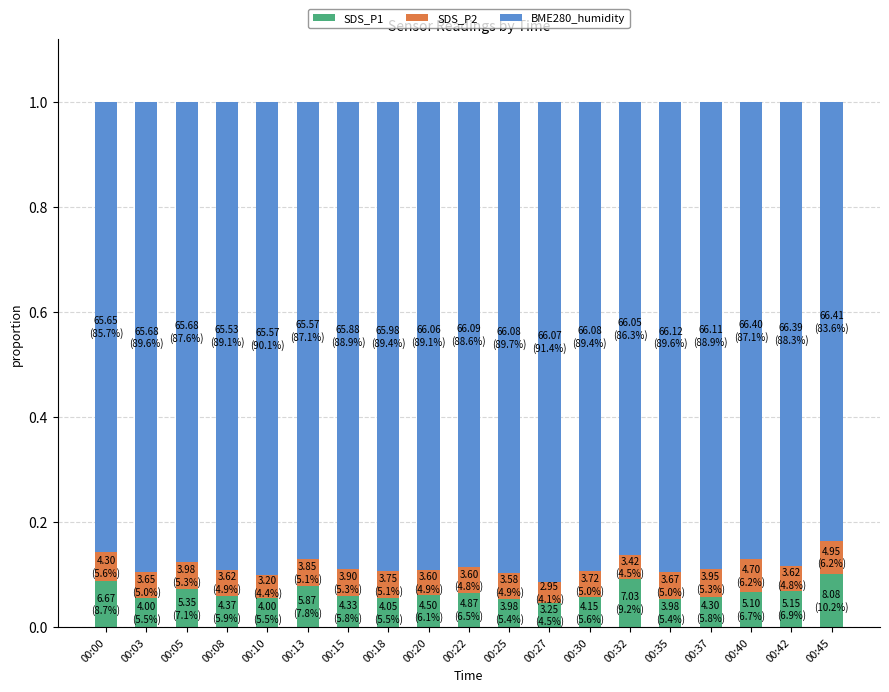

The SDS_P1 series shows 0.0 at 00:08. True or false?

False